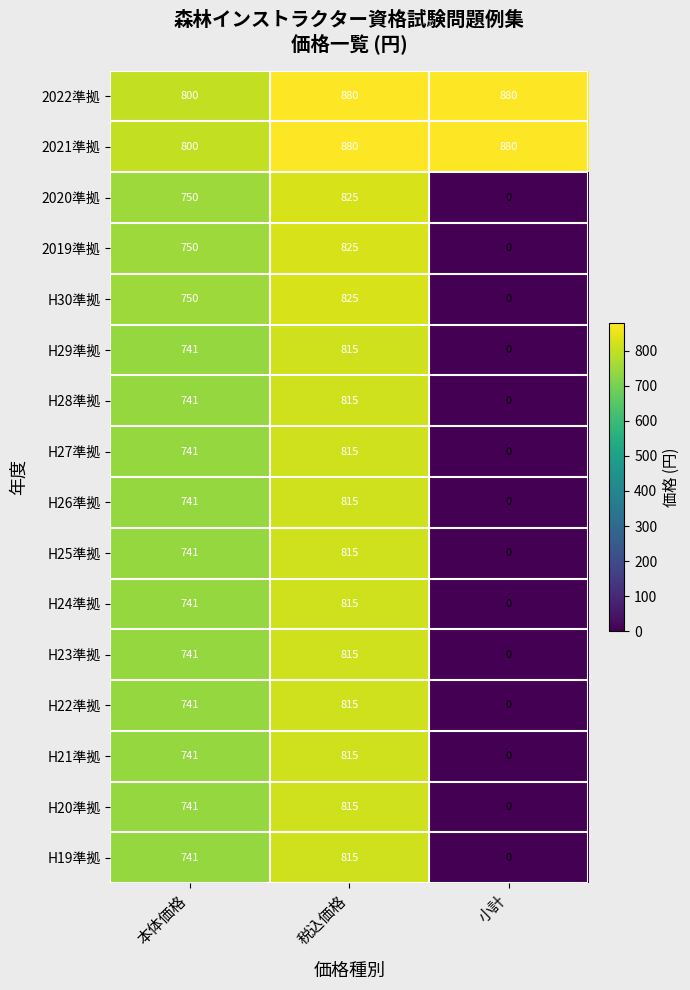

The value of H30準拠 at 税込価格 is 825. True or false?

True